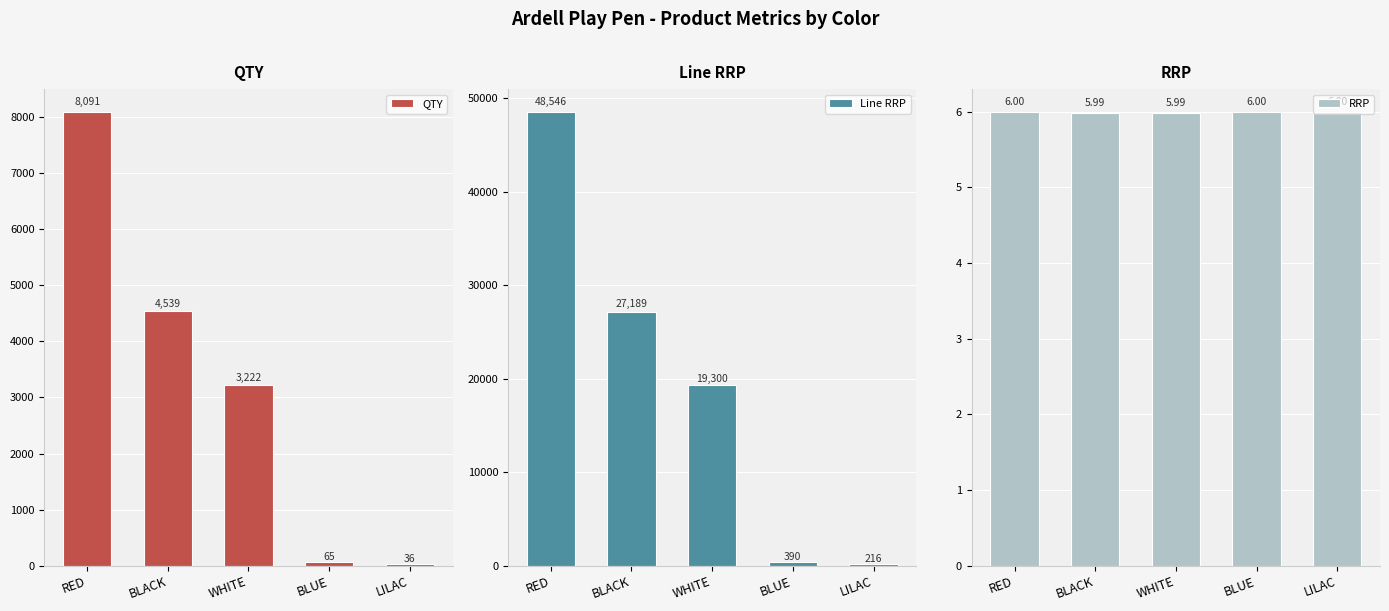

What are all the series names shown in the legend?

QTY, Line RRP, RRP